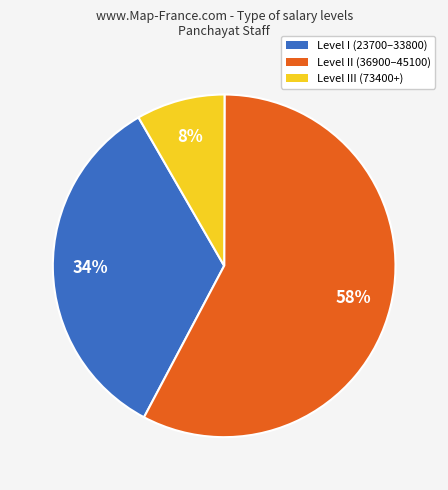

Count the number of slices in the pie.

3